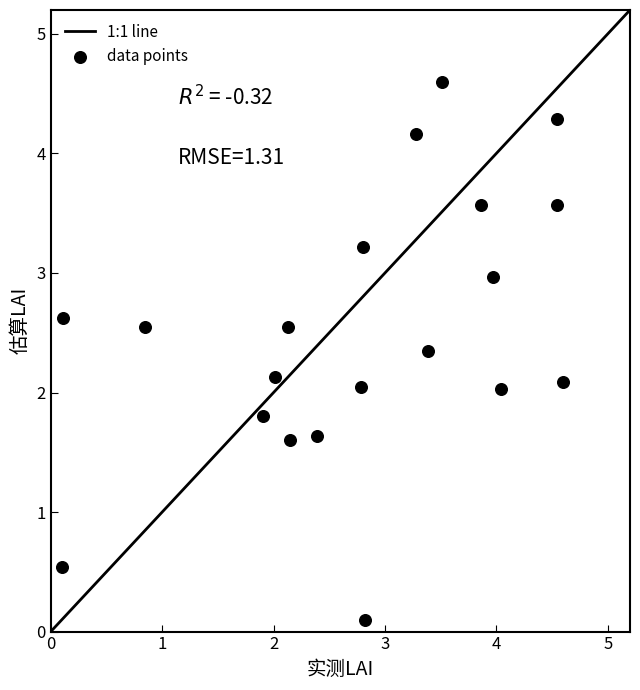

What is the range of X values (max minus min)?

4.5